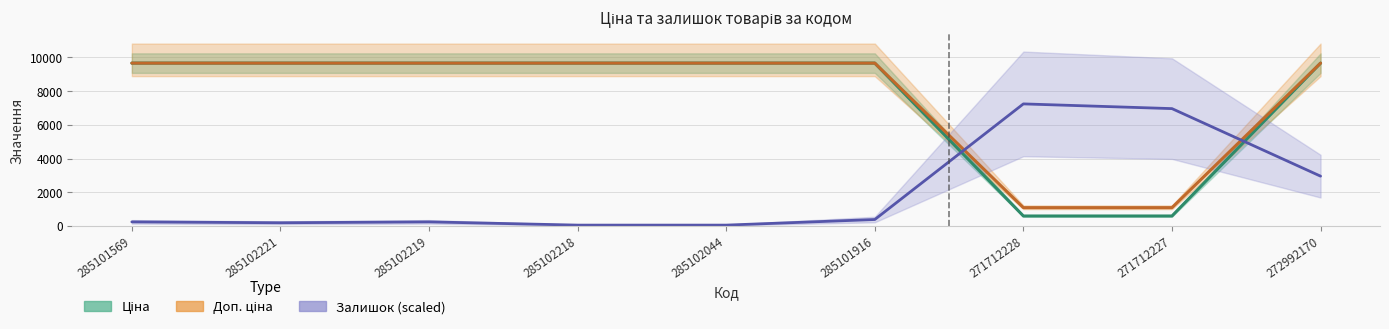

How many series are shown in this chart?

3